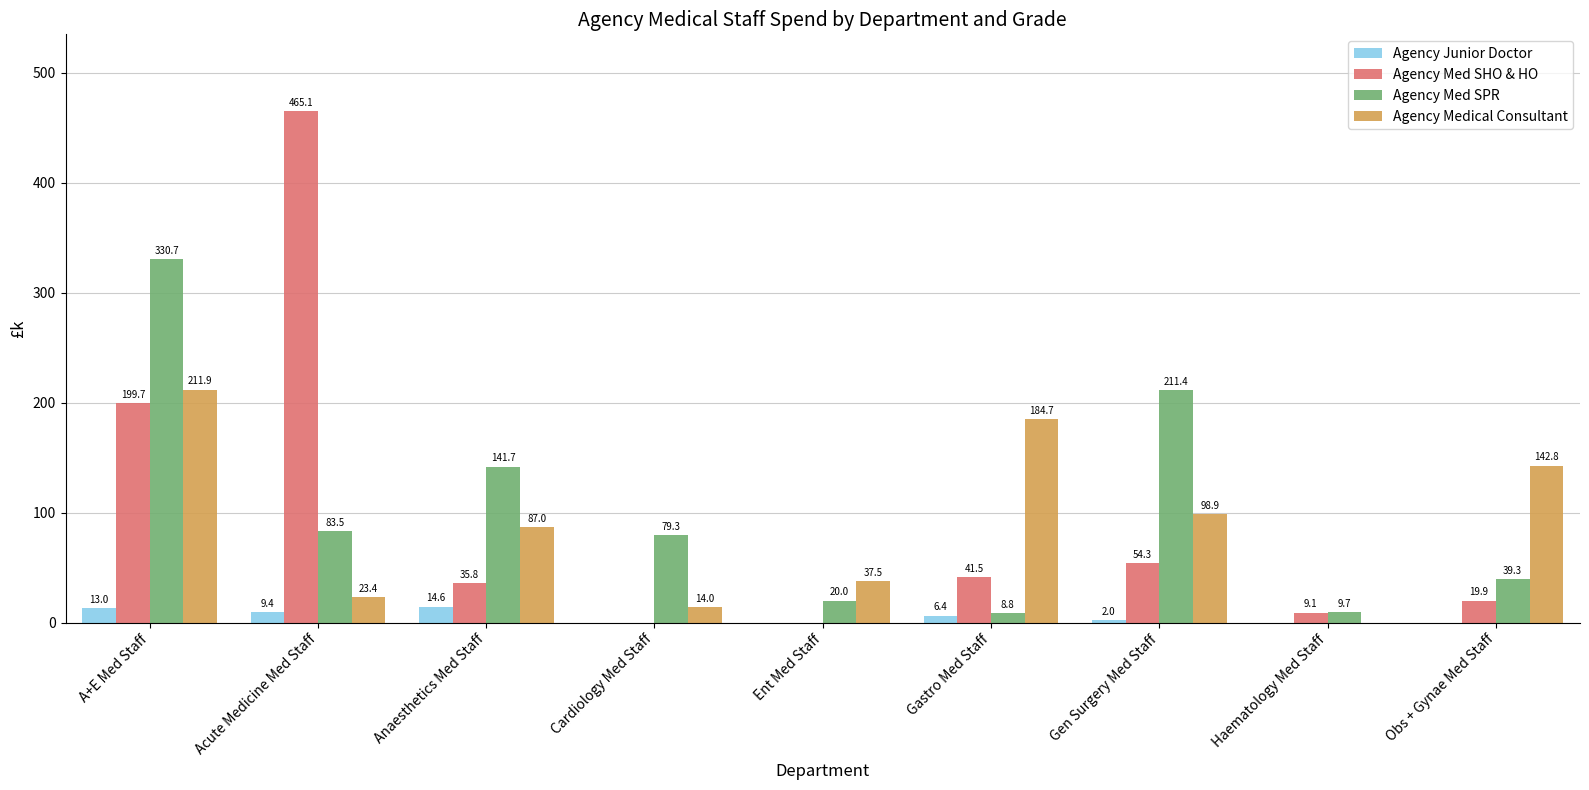

What is the spread (max minus min) of values at Ent Med Staff?

37.5